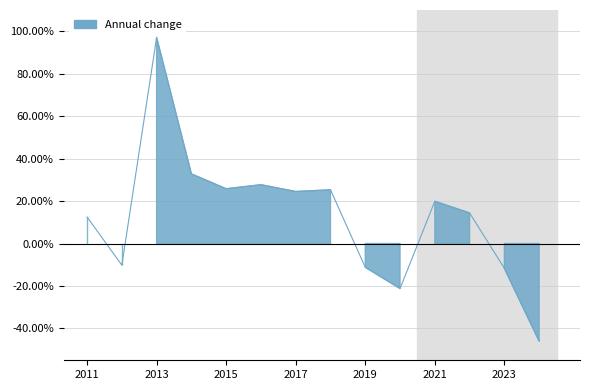

What is the change in value from 2018 to 2022?

-10.9